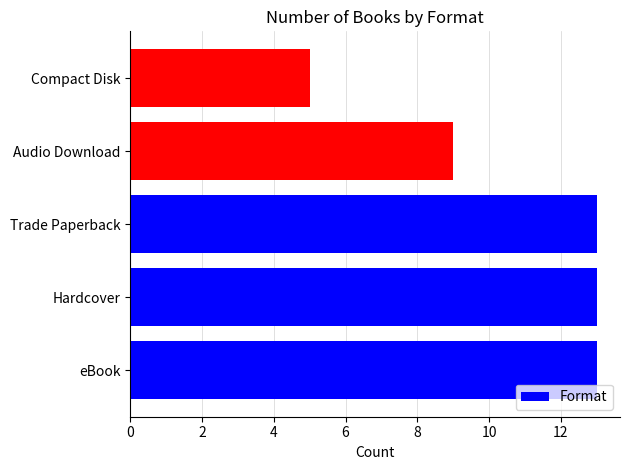

The value at Audio Download is 12. True or false?

False